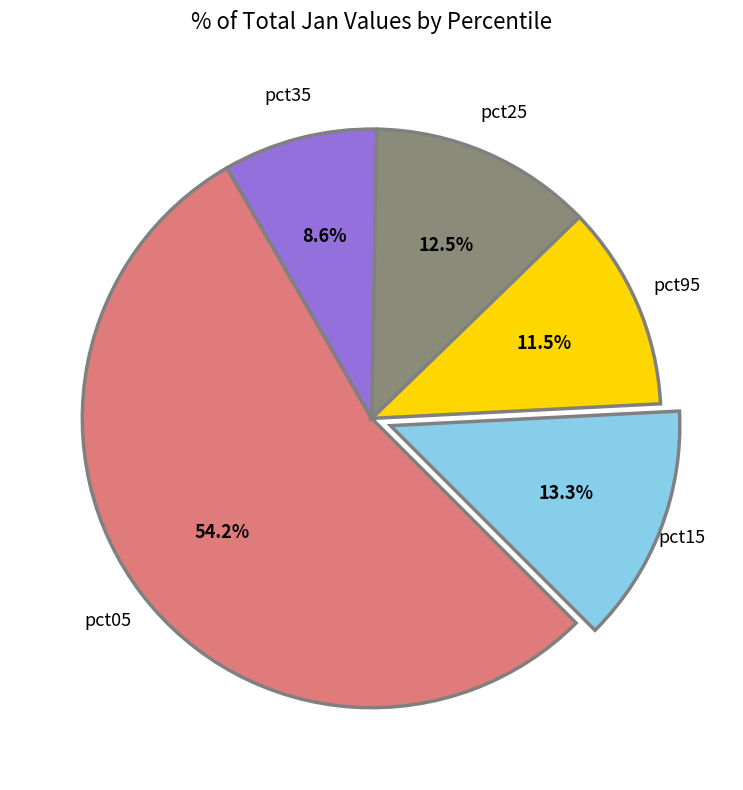

True or false: pct35 accounts for 1% of the total.

False